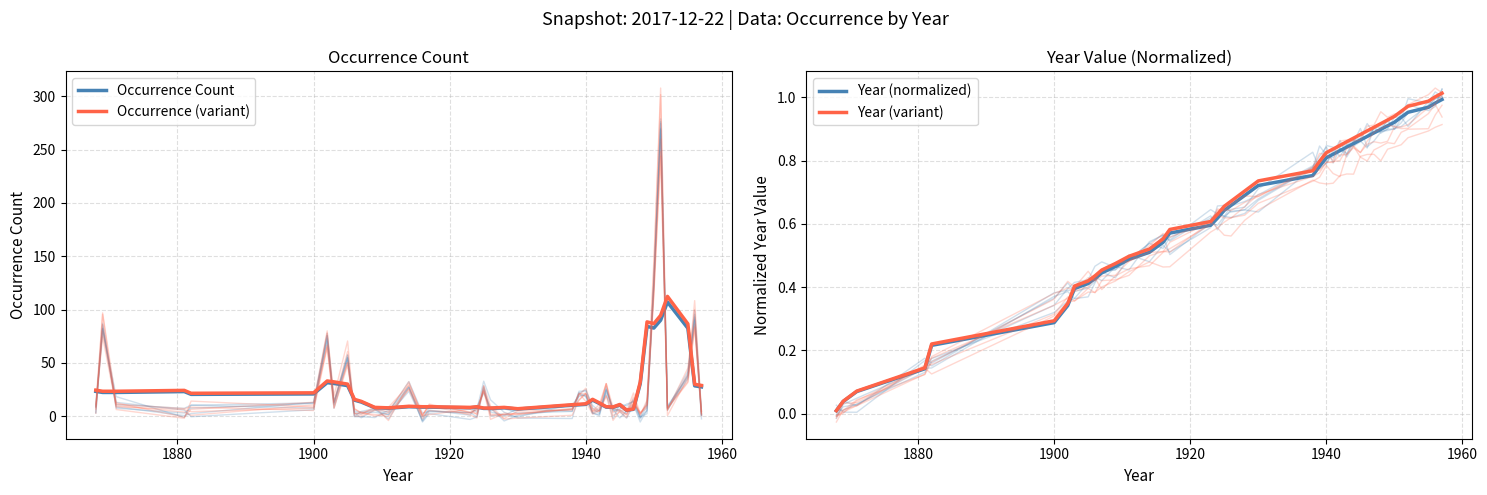

Reading left to right, list all the values displayed in this chart.

Occurrence Count: 23.2	22.2	22.2	23.0	20.4	20.8	31.4	30.6	28.6	15.0	13.2	7.8	7.4	8.8	8.4	8.4	7.8	8.4	7.2	7.2	7.8	6.6	10.2	10.6	11.0	15.0	11.8	8.4	8.2	10.4	5.4	6.4	30.4	84.2	82.6	90.0	107.0	82.4	28.4	27.4
Occurrence (variant): 24.4	23.3	23.3	24.2	21.4	21.8	33.0	32.1	30.0	15.8	13.9	8.2	7.8	9.2	8.8	8.8	8.2	8.8	7.6	7.6	8.2	6.9	10.7	11.1	11.6	15.8	12.4	8.8	8.6	10.9	5.7	6.7	31.9	88.4	86.7	94.5	112.4	86.5	29.8	28.8
Year (normalized): 0.0	0.0	0.1	0.1	0.2	0.3	0.3	0.4	0.4	0.4	0.4	0.5	0.5	0.5	0.5	0.6	0.6	0.6	0.6	0.7	0.7	0.7	0.8	0.8	0.8	0.8	0.8	0.8	0.9	0.9	0.9	0.9	0.9	0.9	0.9	0.9	1.0	1.0	1.0	1.0
Year (variant): 0.0	0.0	0.1	0.1	0.2	0.3	0.3	0.4	0.4	0.4	0.5	0.5	0.5	0.5	0.6	0.6	0.6	0.6	0.7	0.7	0.7	0.7	0.8	0.8	0.8	0.8	0.8	0.9	0.9	0.9	0.9	0.9	0.9	0.9	0.9	1.0	1.0	1.0	1.0	1.0